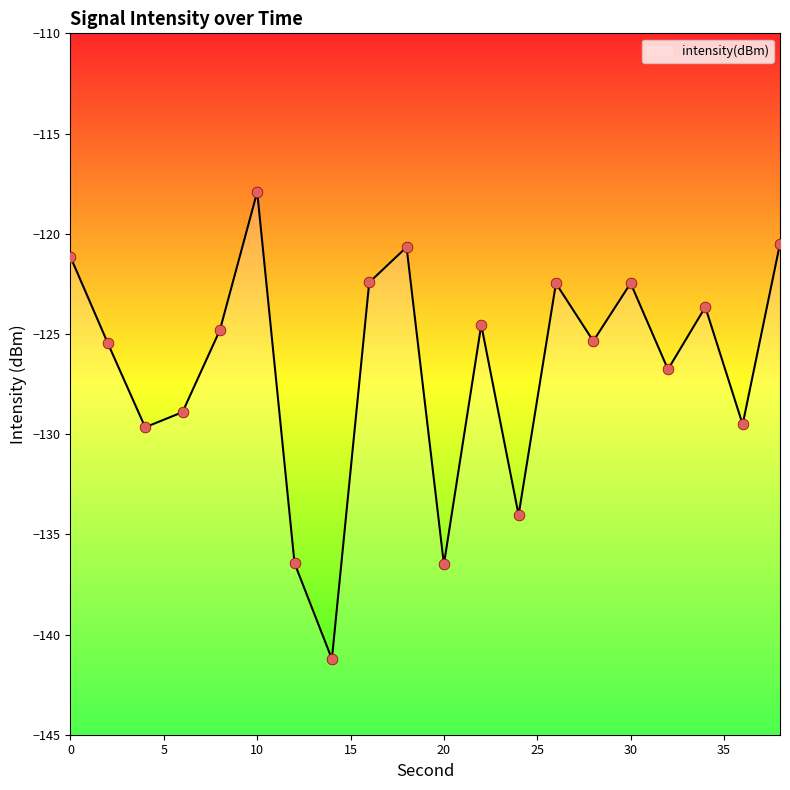

Between 6 and 18, which is larger?

18